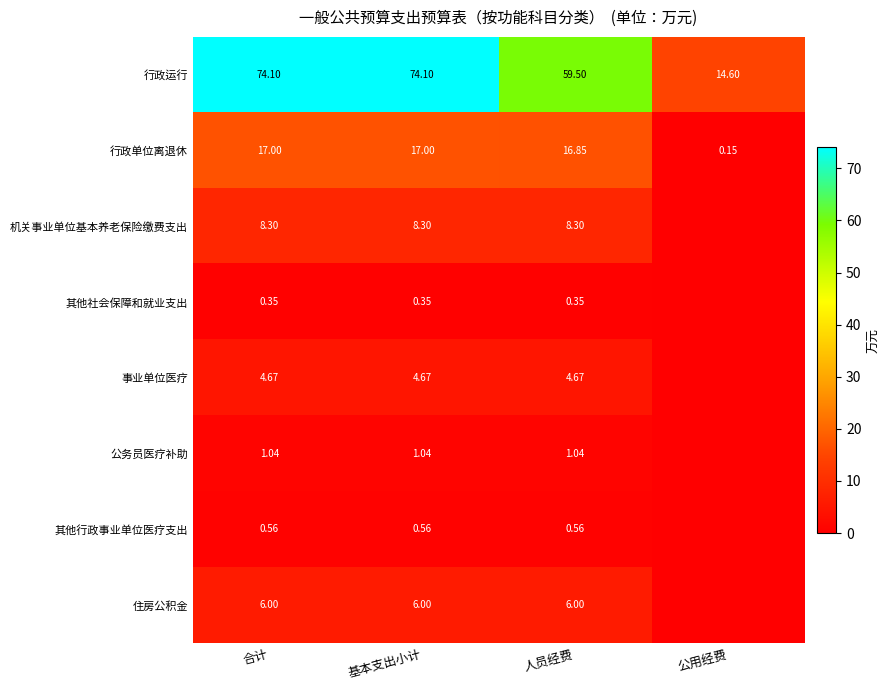

At which label is 行政运行 closest to 44?

人员经费